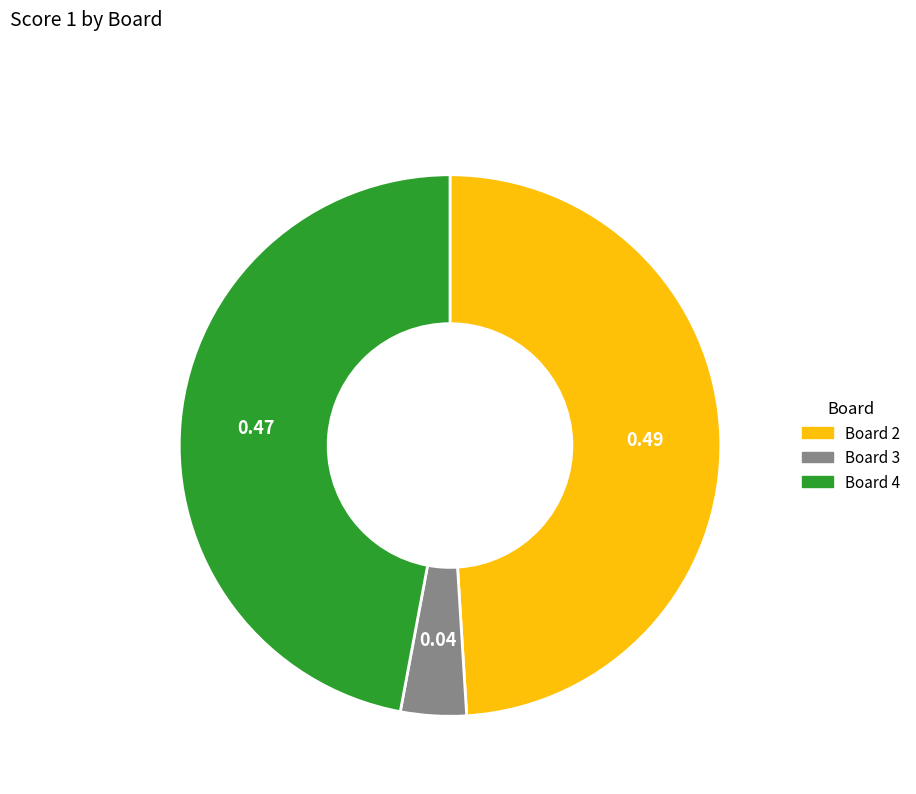

How many segments does this pie chart have?

3